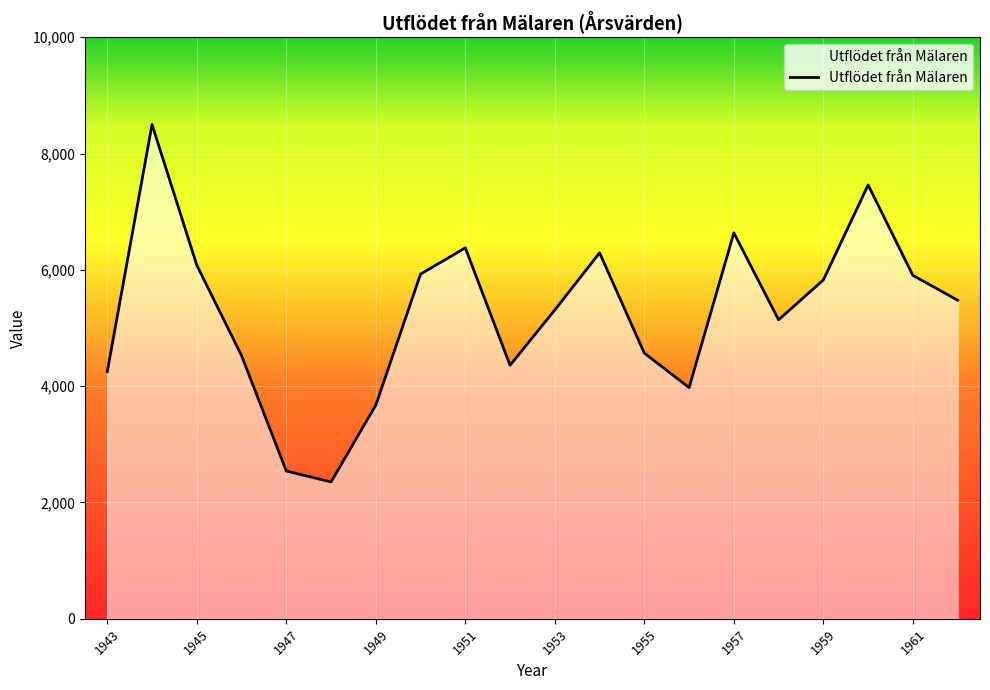

What is the maximum value shown in the chart?

8499.4